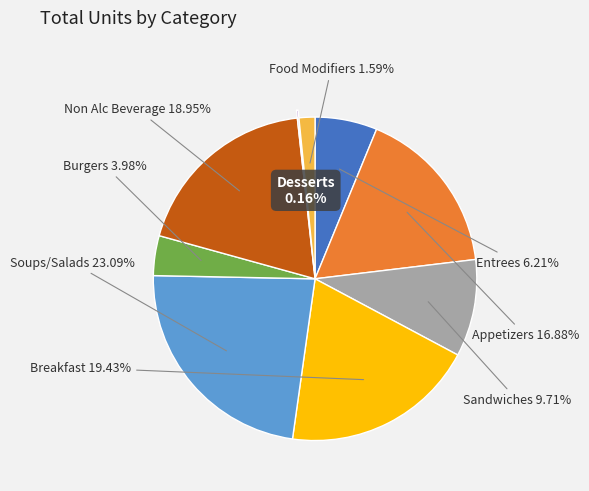

Combined, do Food Modifiers and Entrees account for over 50%?

No